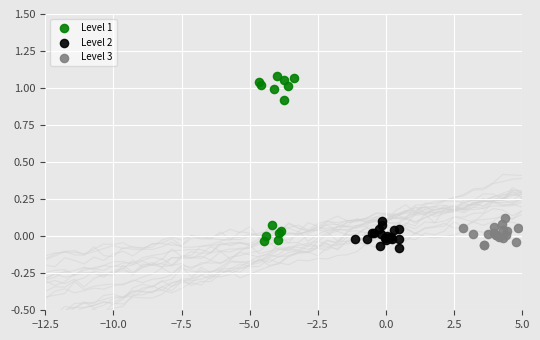

Which series reaches the minimum Y coordinate?

Level 2